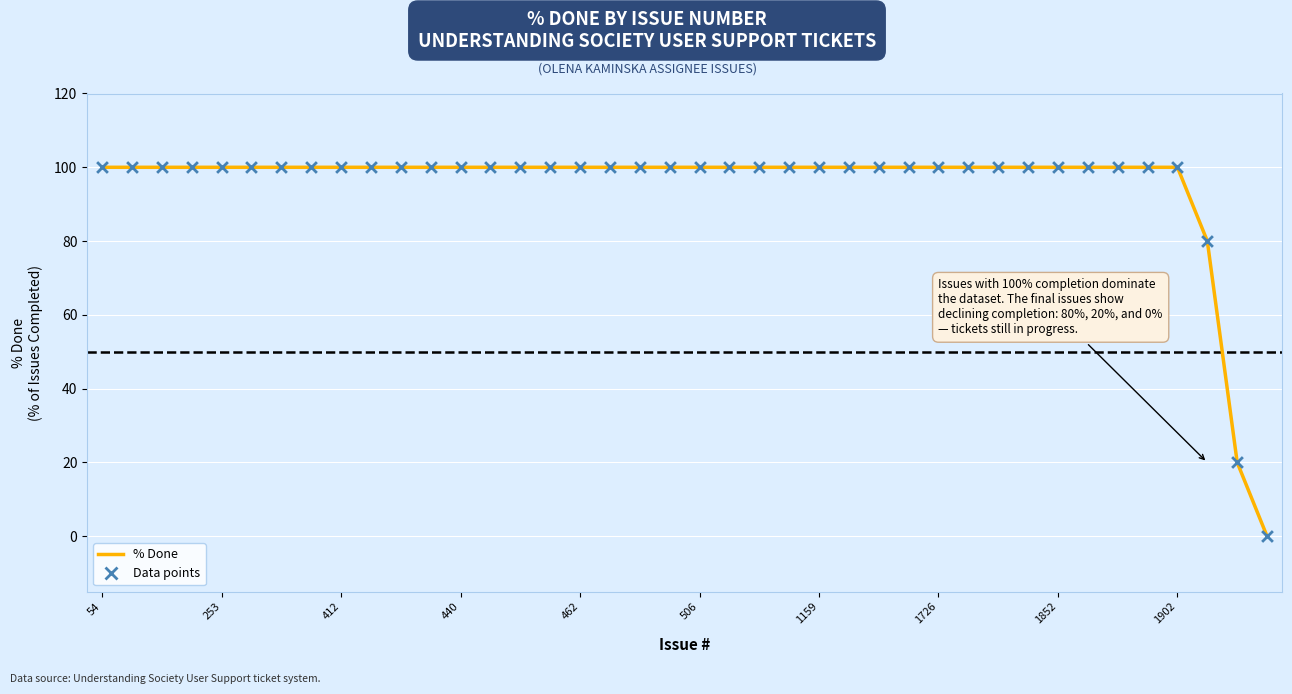

What is the difference between the maximum and minimum values?

100